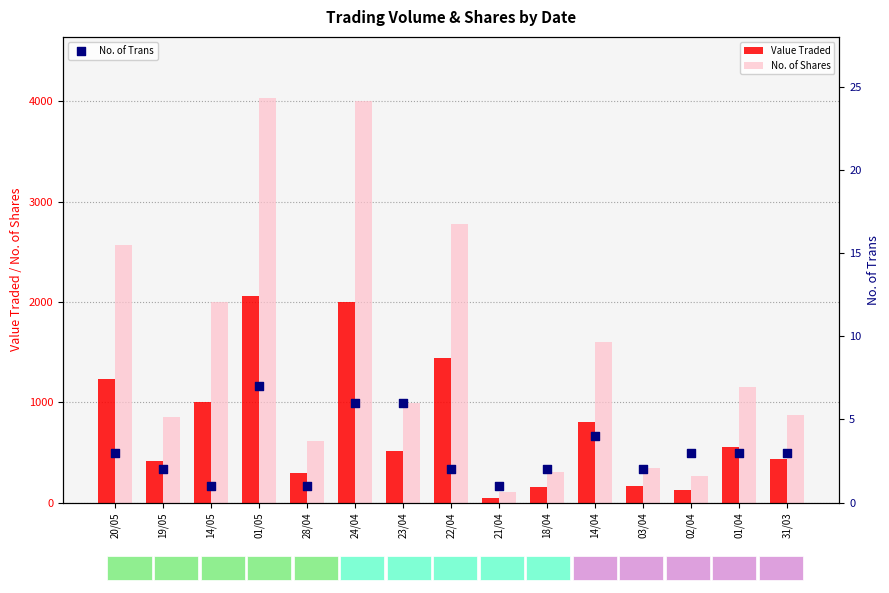

Which series has the largest total across all categories?

No. of Shares